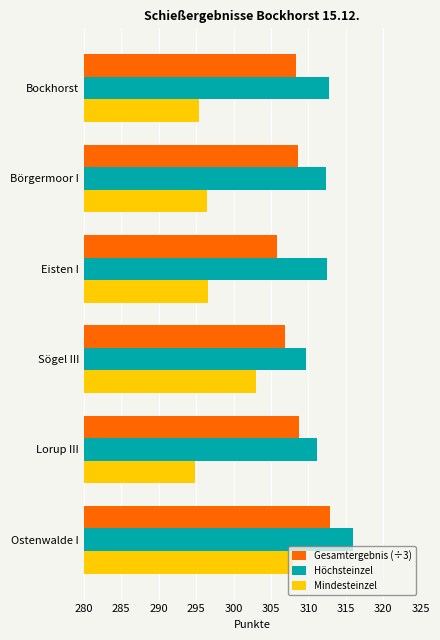

Which series has the largest range (max minus min)?

Mindesteinzel